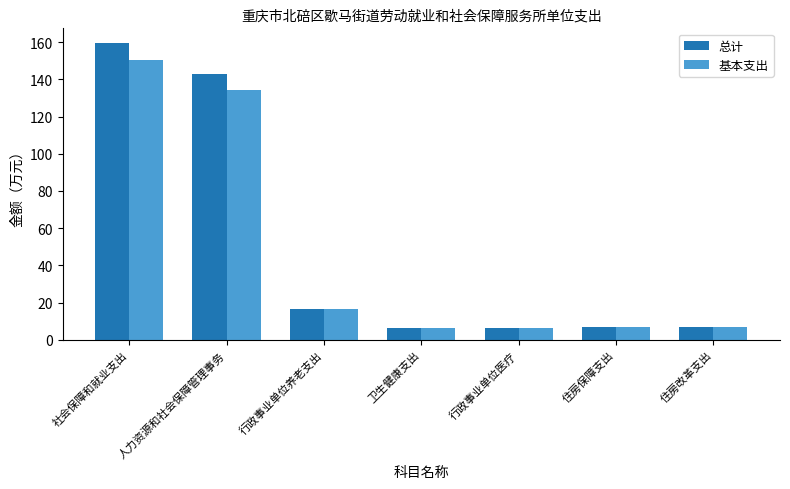

What is the label of the 2nd bar from the left?

人力资源和社会保障管理事务